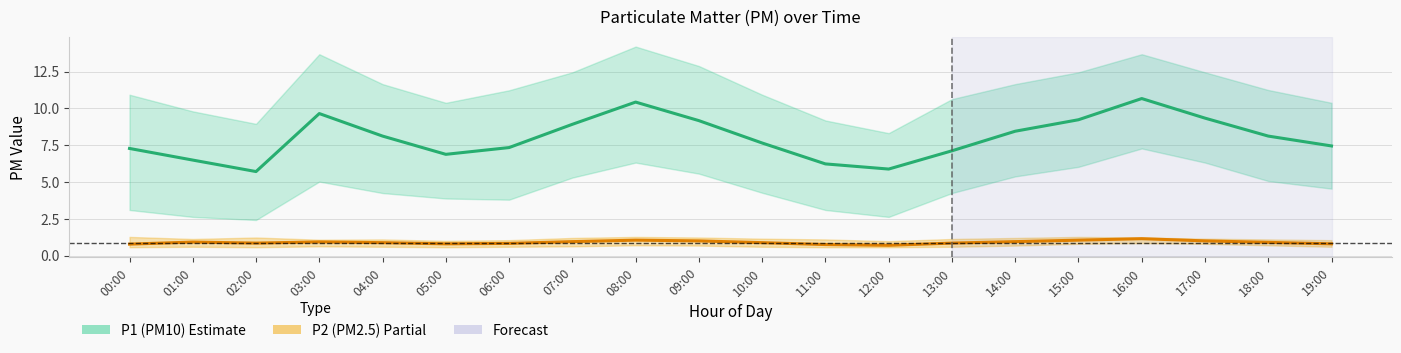

Reading left to right, list all the values displayed in this chart.

P1 (PM10): 00:00=7.3	01:00=6.5	02:00=5.7	03:00=9.7	04:00=8.1	05:00=6.9	06:00=7.3	07:00=8.9	08:00=10.4	09:00=9.2	10:00=7.7	11:00=6.2	12:00=5.9	13:00=7.1	14:00=8.4	15:00=9.2	16:00=10.7	17:00=9.3	18:00=8.1	19:00=7.5
P2 (PM2.5): 00:00=0.8	01:00=0.9	02:00=0.8	03:00=0.9	04:00=0.9	05:00=0.8	06:00=0.8	07:00=0.9	08:00=1.1	09:00=1.0	10:00=0.9	11:00=0.8	12:00=0.7	13:00=0.8	14:00=0.9	15:00=1.1	16:00=1.1	17:00=1.0	18:00=0.9	19:00=0.8